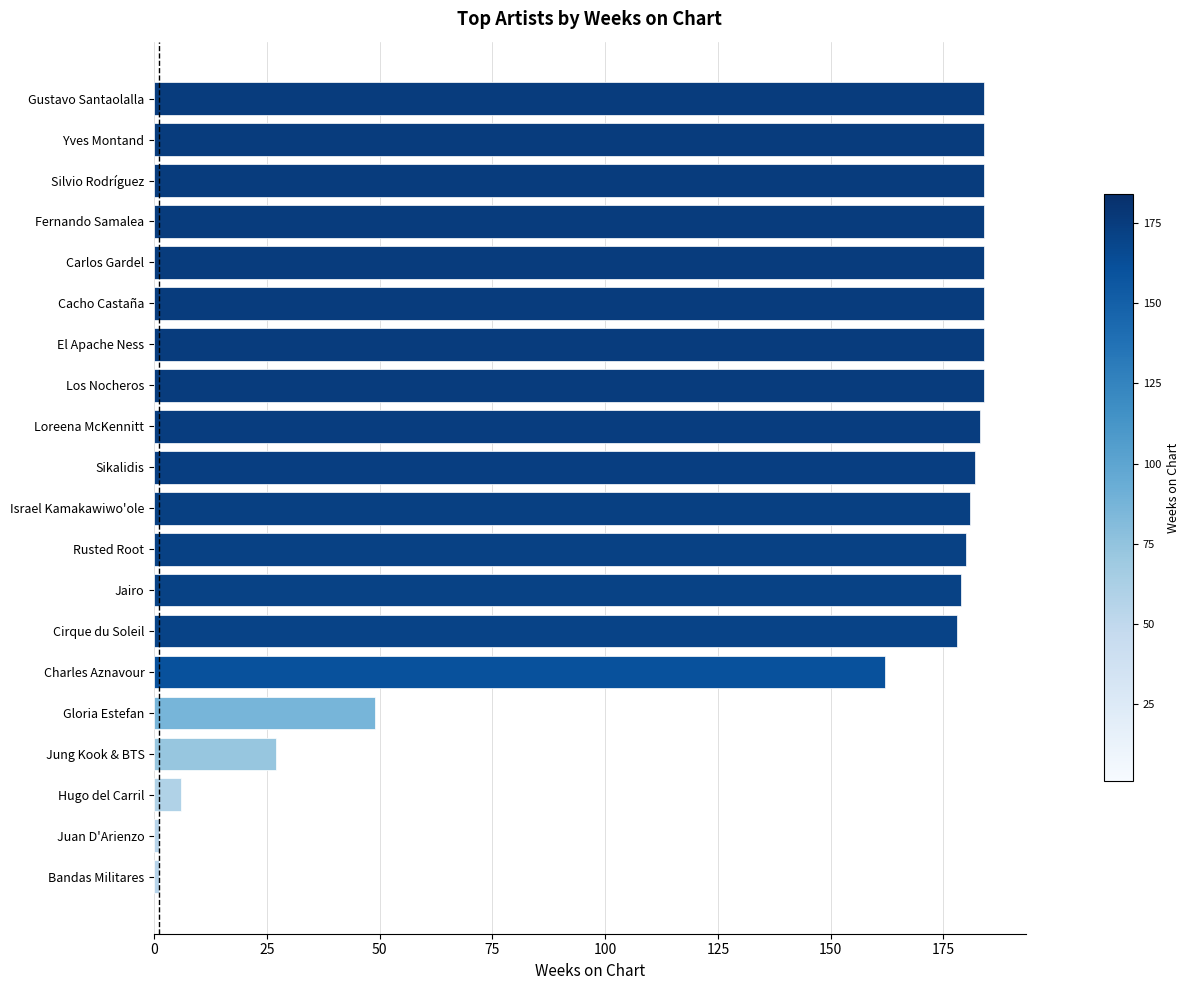

What is the difference between the values at Cirque du Soleil and Los Nocheros?

6